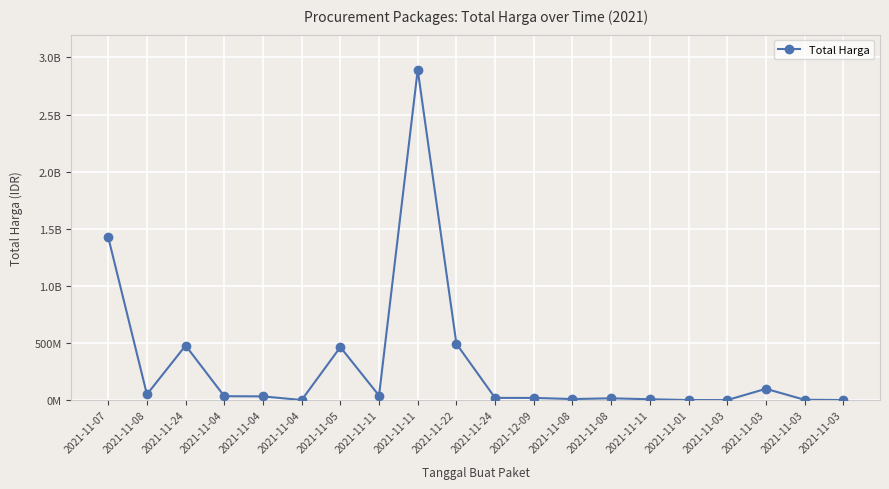

Between 2021-11-03 and 2021-12-09, which is larger?

2021-11-03